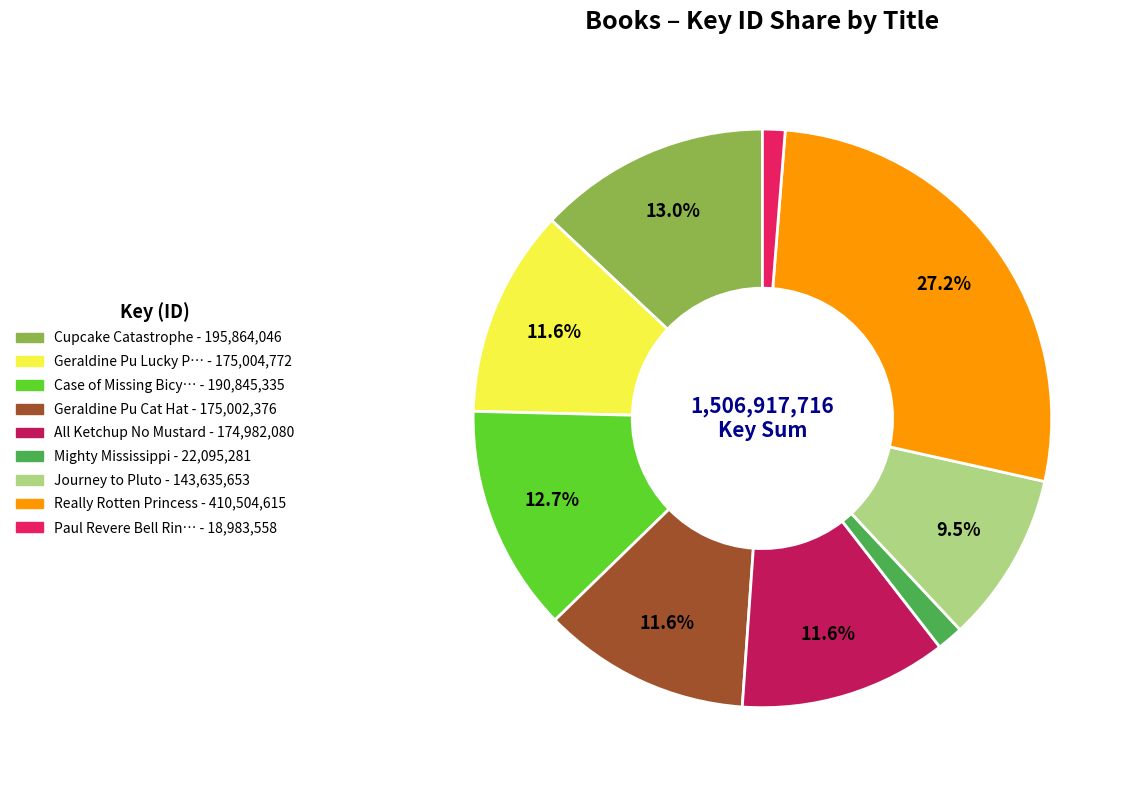

Is there any slice that represents more than half of the pie?

No